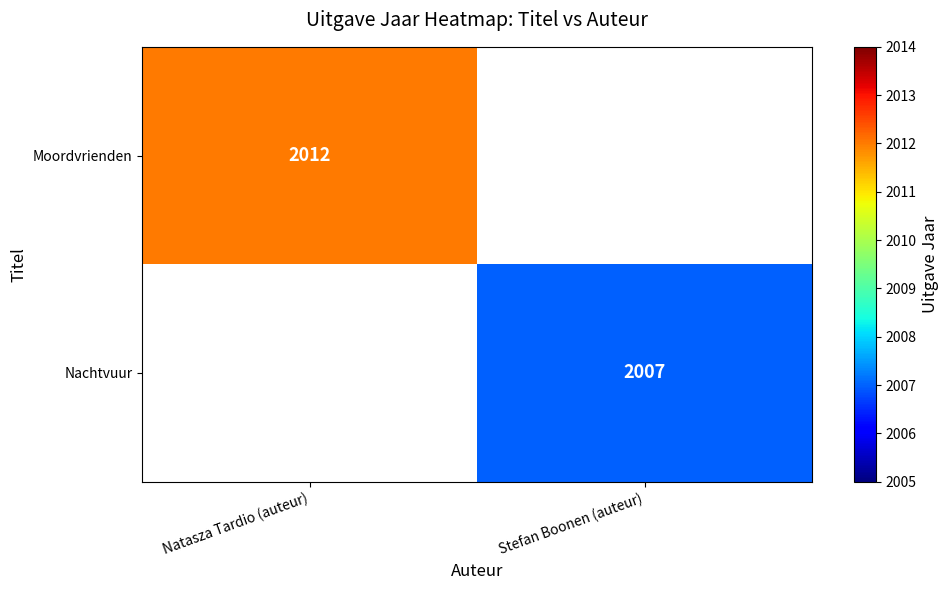

Is it true that Moordvrienden equals 3410 at Natasza Tardio (auteur)?

False